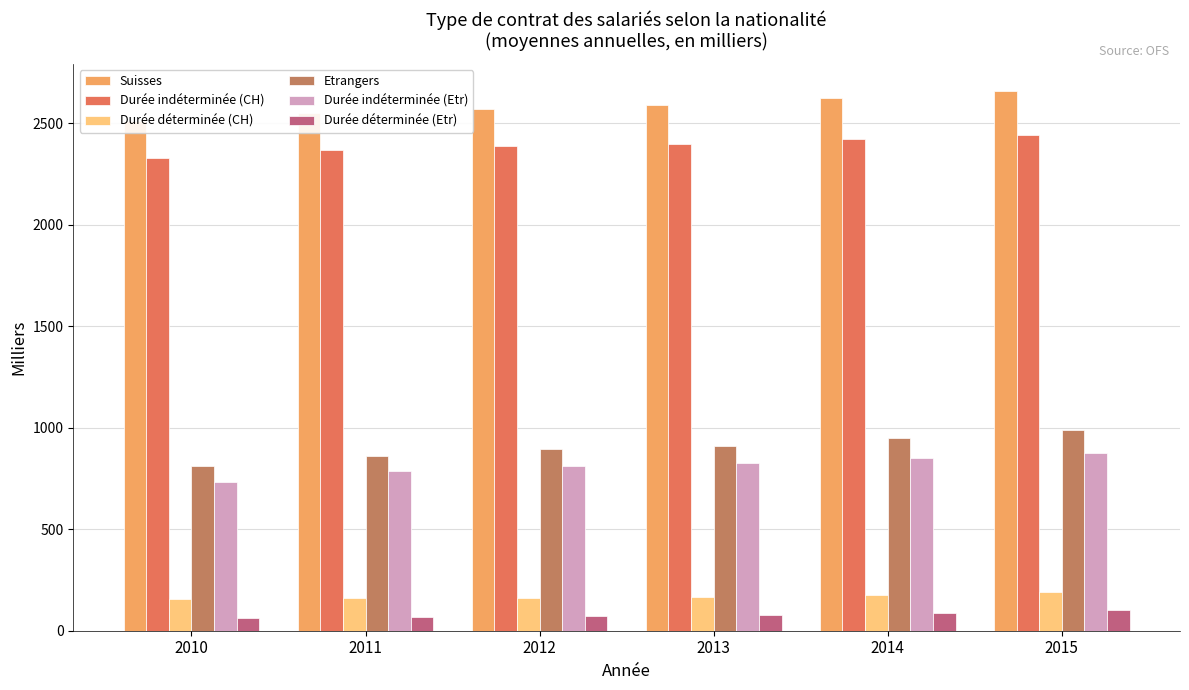

Which series has the widest spread of values?

Etrangers